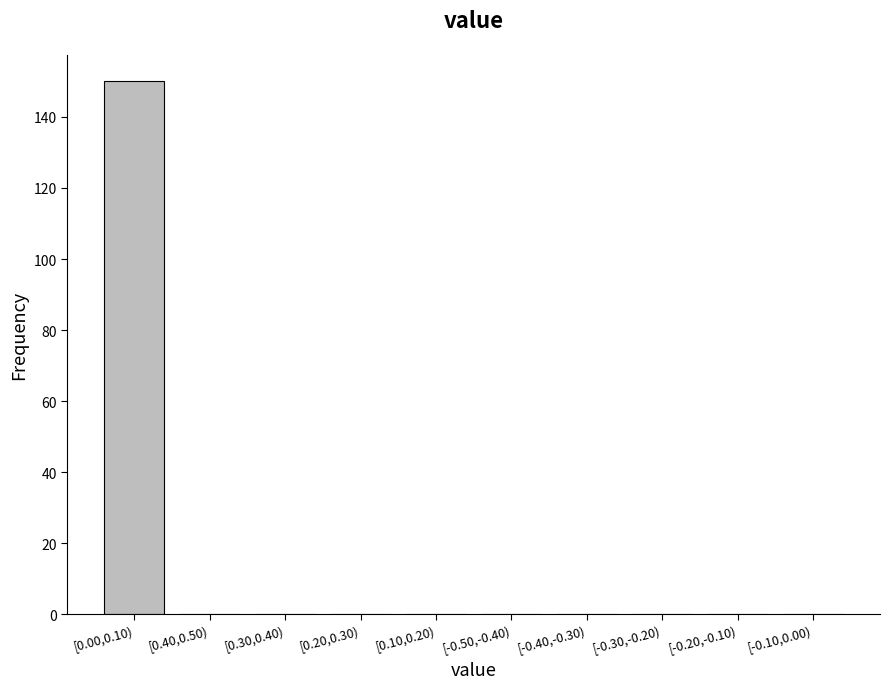

Reading right to left, what are all the values shown in this chart?

[-0.10,0.00)=0	[-0.20,-0.10)=0	[-0.30,-0.20)=0	[-0.40,-0.30)=0	[-0.50,-0.40)=0	[0.10,0.20)=0	[0.20,0.30)=0	[0.30,0.40)=0	[0.40,0.50)=0	[0.00,0.10)=150